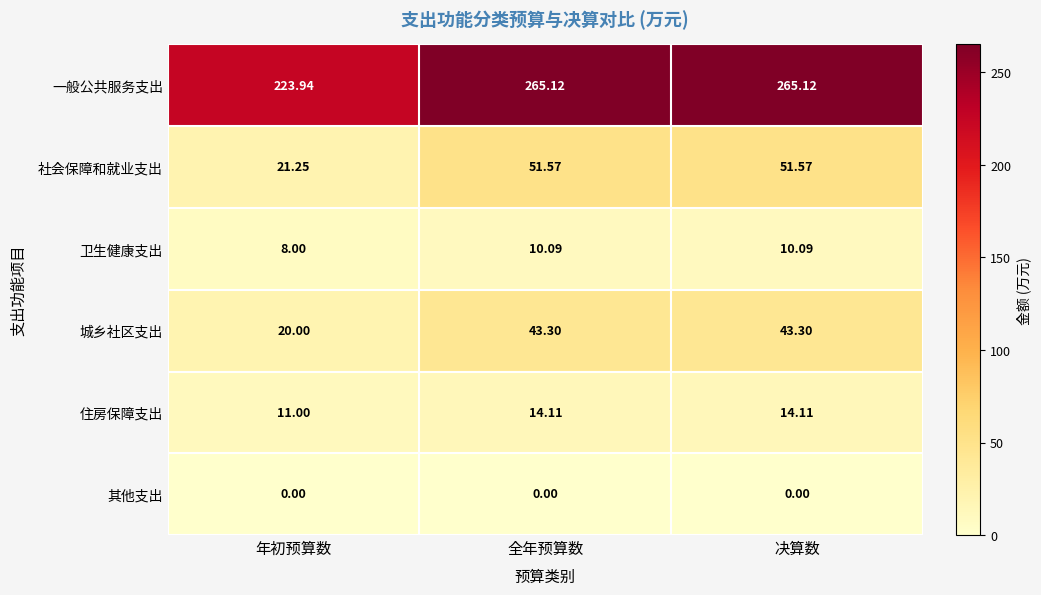

At which label does 卫生健康支出 first exceed 10?

全年预算数